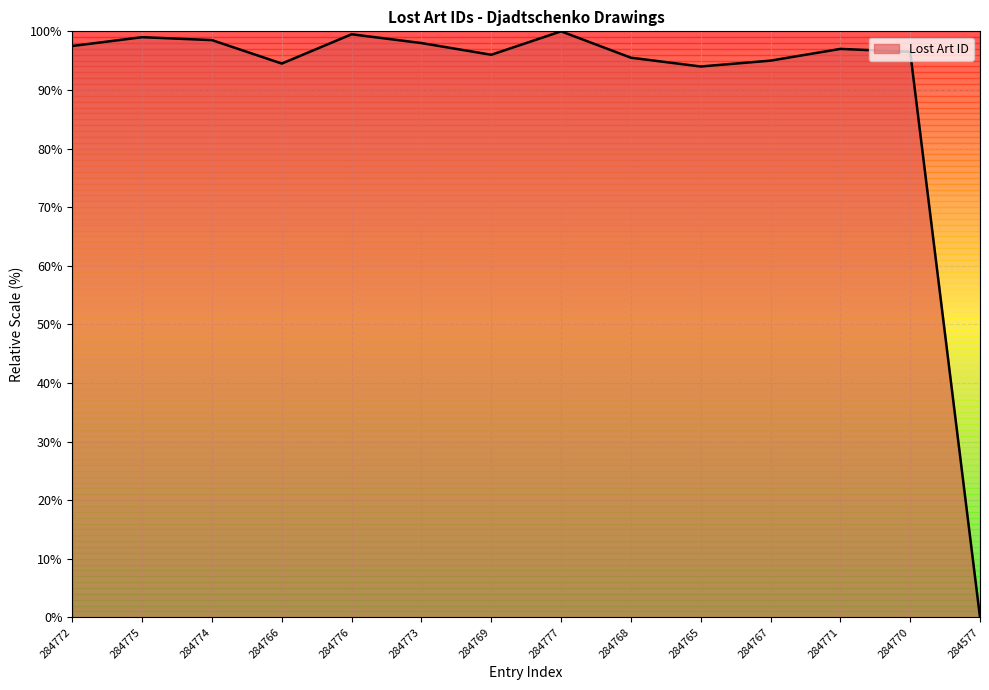

Reading left to right, list all the values displayed in this chart.

97.5	99.0	98.5	94.5	99.5	98.0	96.0	100.0	95.5	94.0	95.0	97.0	96.5	0.0